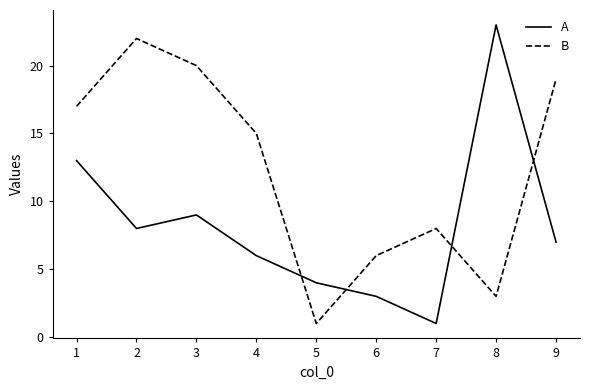

At 2, list the series in order from smallest to largest.

A, B